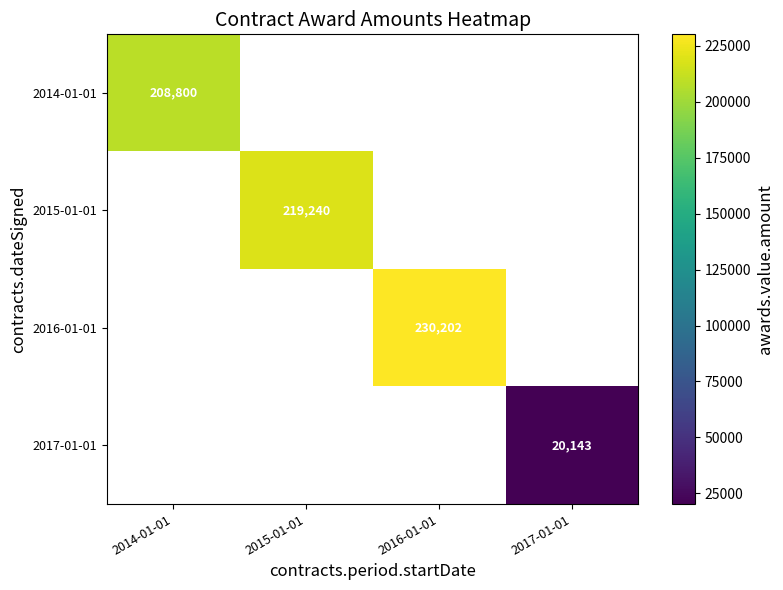

Which series has the widest spread of values?

2014-01-01